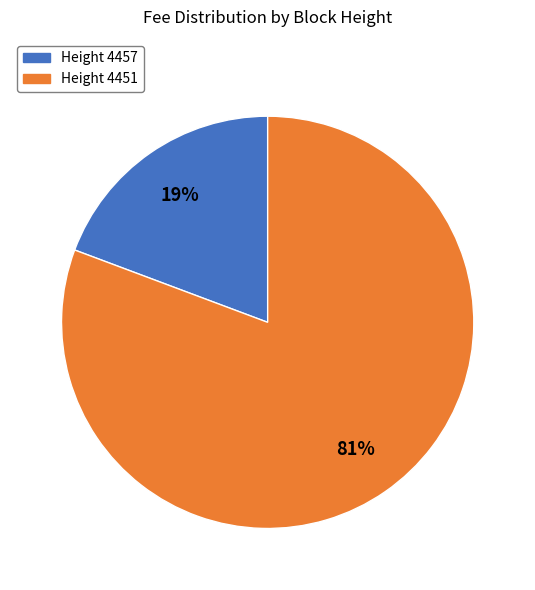

Does any single category account for the majority?

Yes